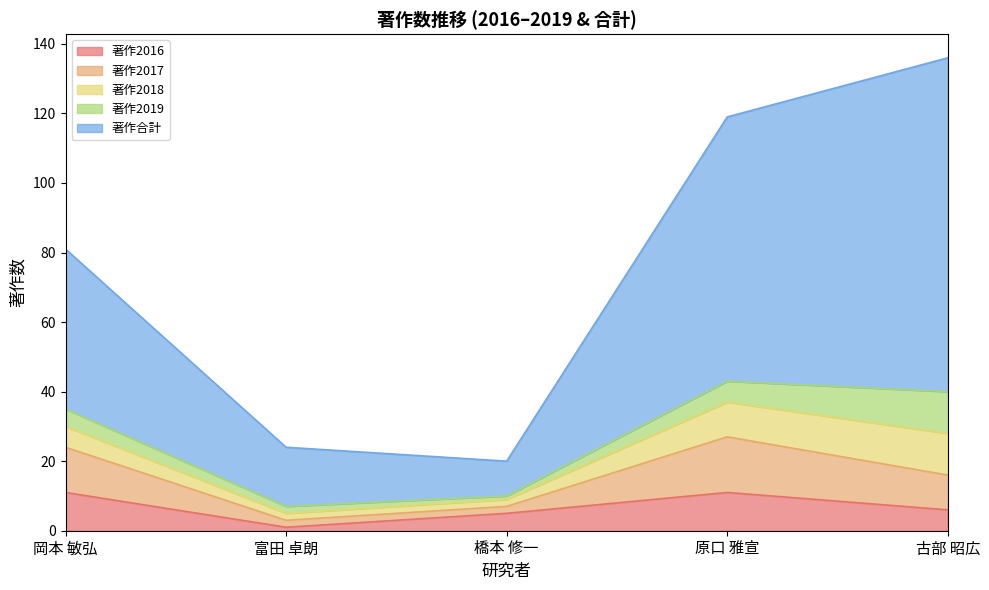

At which category is the sum across all series the highest?

古部 昭広